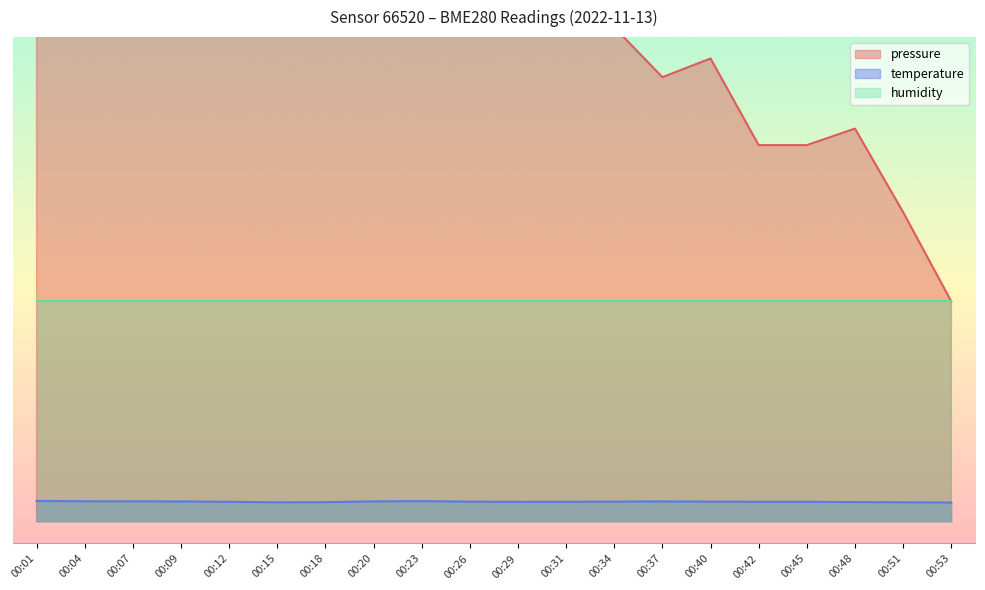

At how many categories does at least one series exceed 131?

7